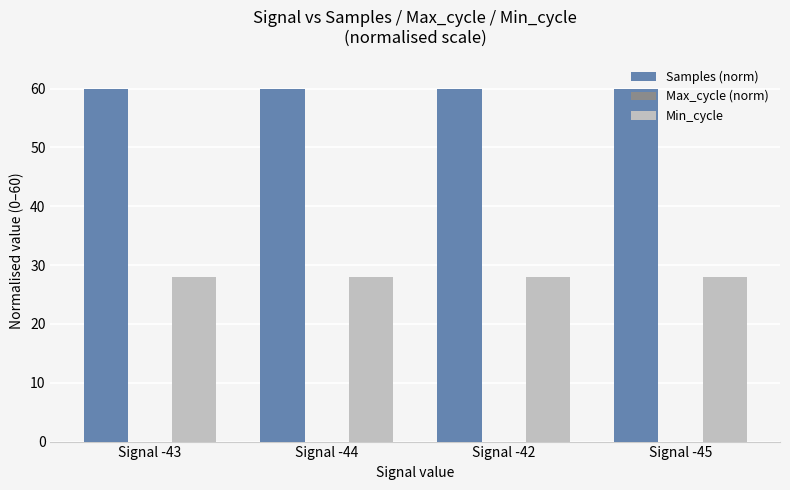

True or false: Min_cycle has a value of 17.3 at Signal -44.

False